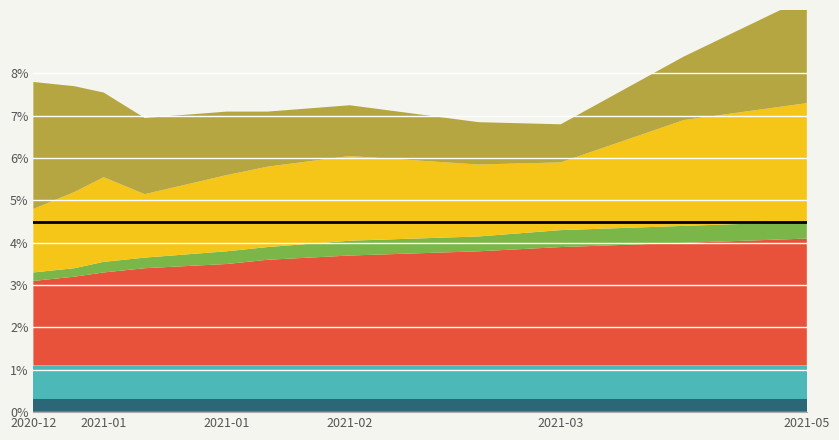

Reading right to left, what are all the values shown in this chart?

Layer A: 2021-05-04=0.3	2021-04-13=0.3	2021-03-23=0.3	2021-03-09=0.3	2021-02-15=0.3	2021-02-01=0.3	2021-01-25=0.3	2021-01-11=0.3	2021-01-04=0.3	2020-12-30=0.3	2020-12-23=0.3
Layer B: 2021-05-04=0.8	2021-04-13=0.8	2021-03-23=0.8	2021-03-09=0.8	2021-02-15=0.8	2021-02-01=0.8	2021-01-25=0.8	2021-01-11=0.8	2021-01-04=0.8	2020-12-30=0.8	2020-12-23=0.8
Layer C: 2021-05-04=3.0	2021-04-13=2.9	2021-03-23=2.8	2021-03-09=2.7	2021-02-15=2.6	2021-02-01=2.5	2021-01-25=2.4	2021-01-11=2.3	2021-01-04=2.2	2020-12-30=2.1	2020-12-23=2.0
Layer D: 2021-05-04=0.4	2021-04-13=0.4	2021-03-23=0.4	2021-03-09=0.3	2021-02-15=0.3	2021-02-01=0.3	2021-01-25=0.3	2021-01-11=0.2	2021-01-04=0.2	2020-12-30=0.2	2020-12-23=0.2
Layer E: 2021-05-04=2.8	2021-04-13=2.5	2021-03-23=1.6	2021-03-09=1.7	2021-02-15=2.0	2021-02-01=1.9	2021-01-25=1.8	2021-01-11=1.5	2021-01-04=2.0	2020-12-30=1.8	2020-12-23=1.5
Layer F: 2021-05-04=2.5	2021-04-13=1.5	2021-03-23=0.9	2021-03-09=1.0	2021-02-15=1.2	2021-02-01=1.3	2021-01-25=1.5	2021-01-11=1.8	2021-01-04=2.0	2020-12-30=2.5	2020-12-23=3.0